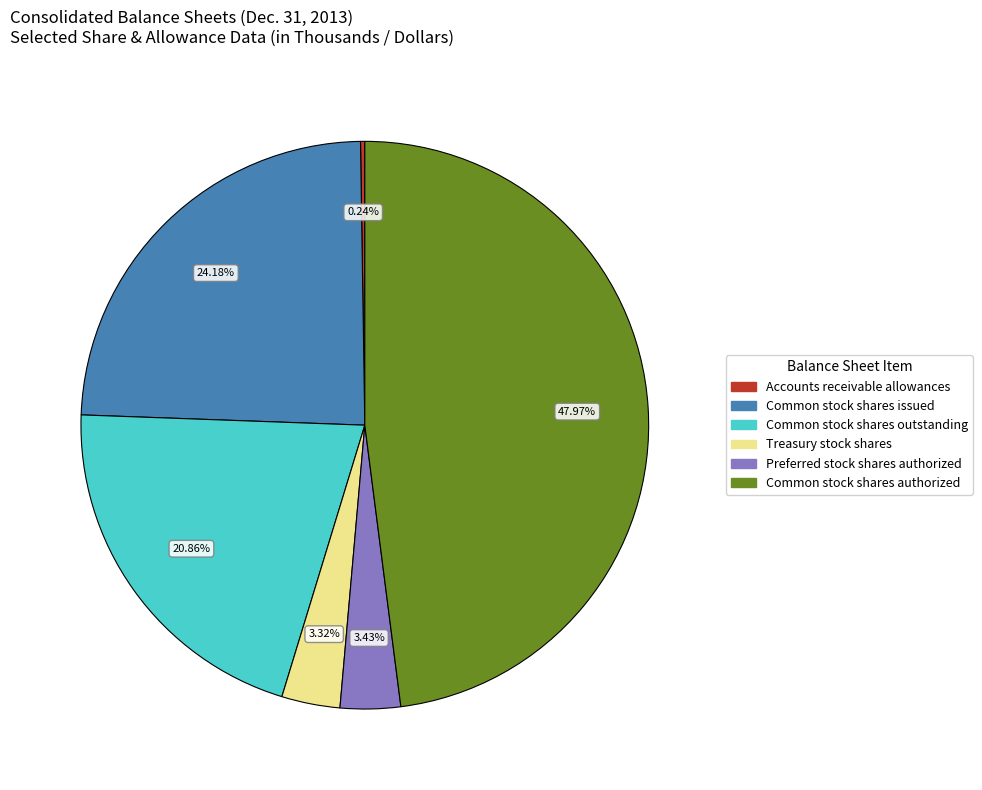

What percentage is the Common stock shares authorized slice, to the nearest percent?

48%